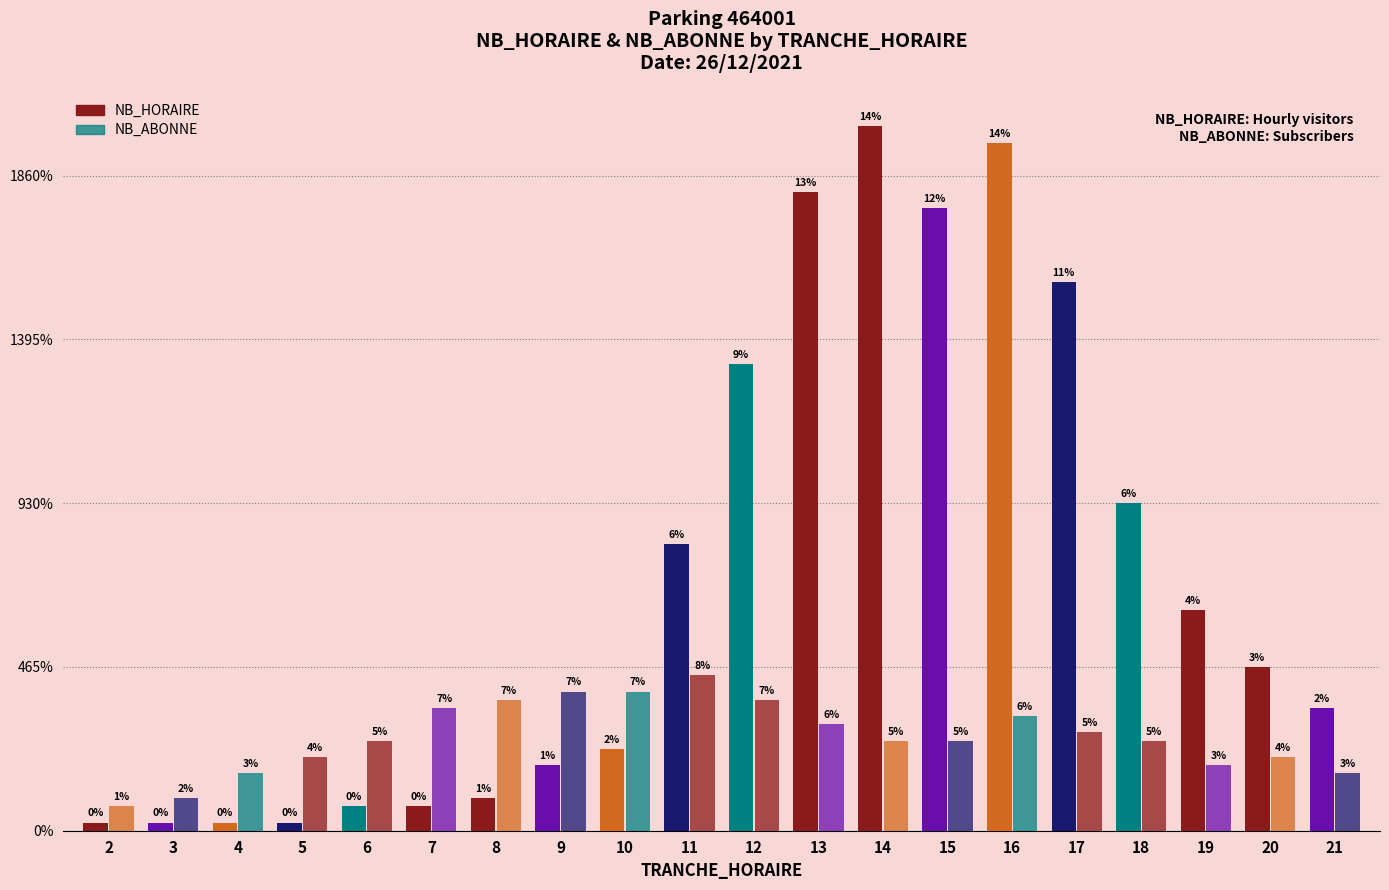

Which series has the widest spread of values?

NB_HORAIRE